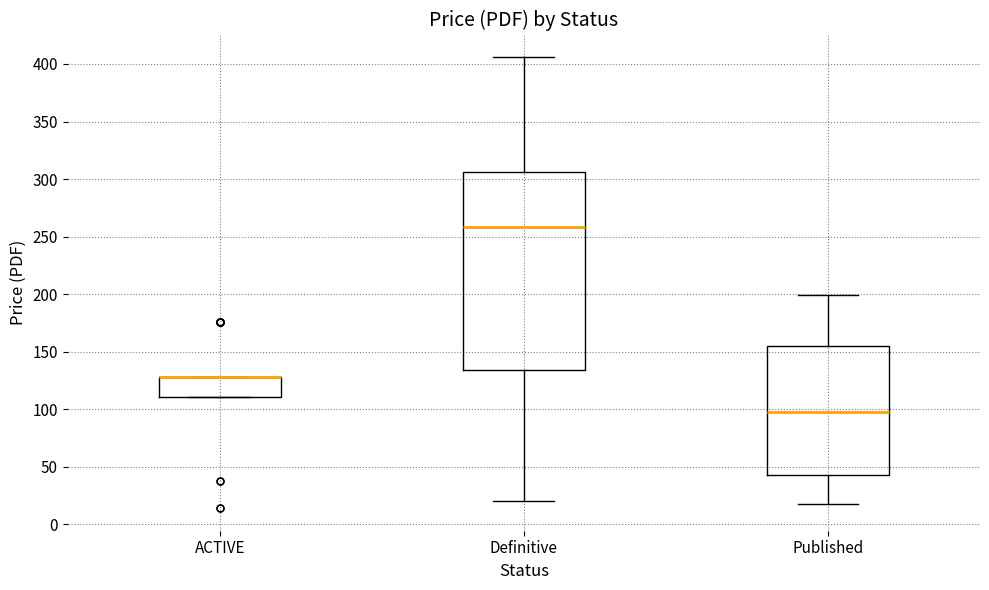

Where does the median line of the box for Definitive sit on the y-axis? The values are not printed on the chart, so give them approximately, as read against the axis.

260